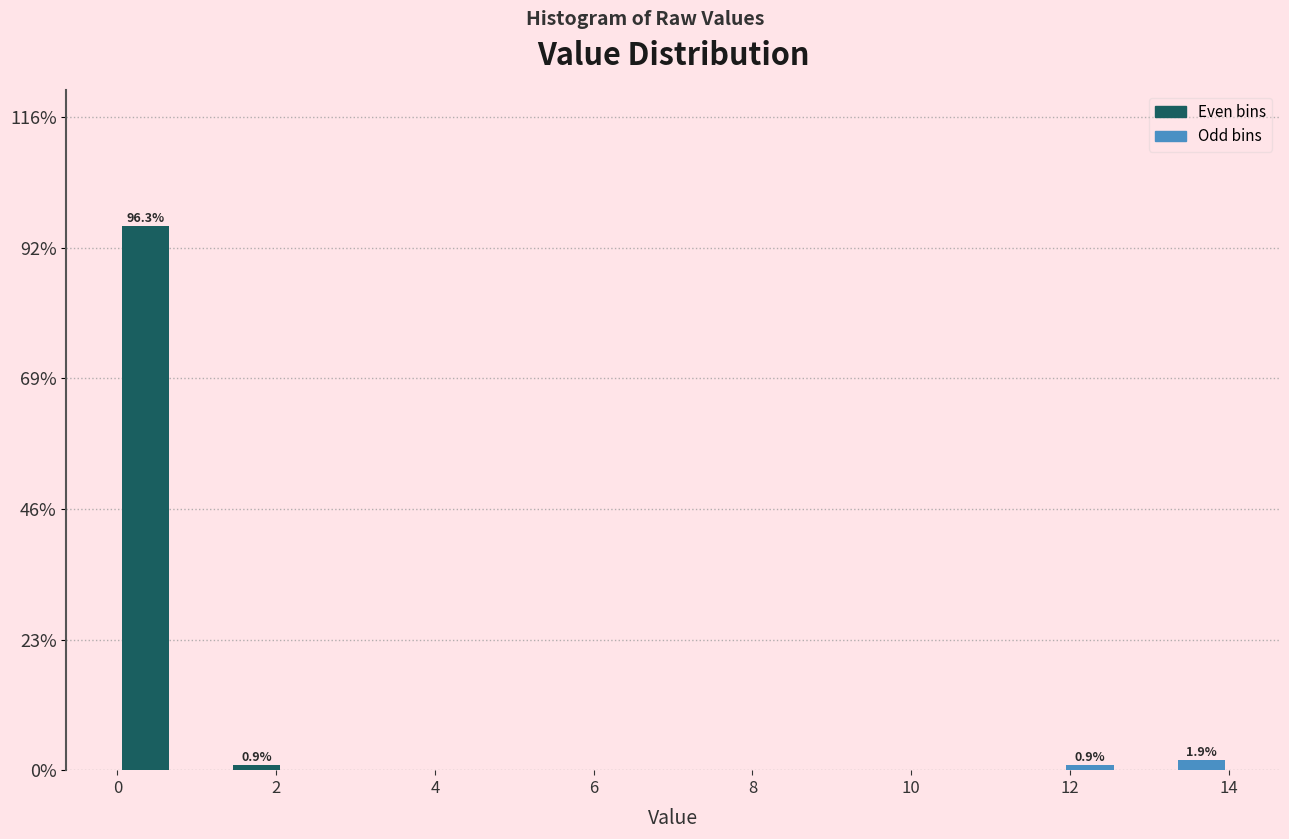

Read against the x-axis, roughly where is the centre of the tallest bar?

0.4